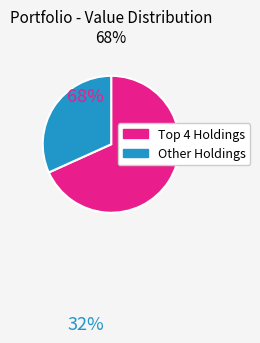

Rank the categories by value from highest to lowest.

Top 4 Holdings, Other Holdings